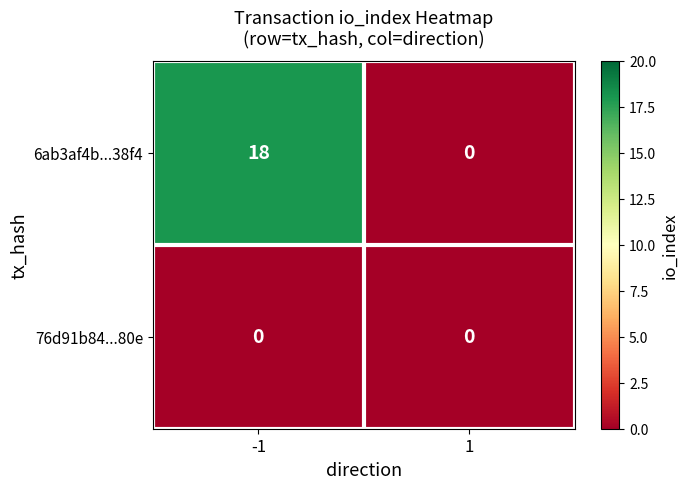

What is the total value across all series at -1?

18